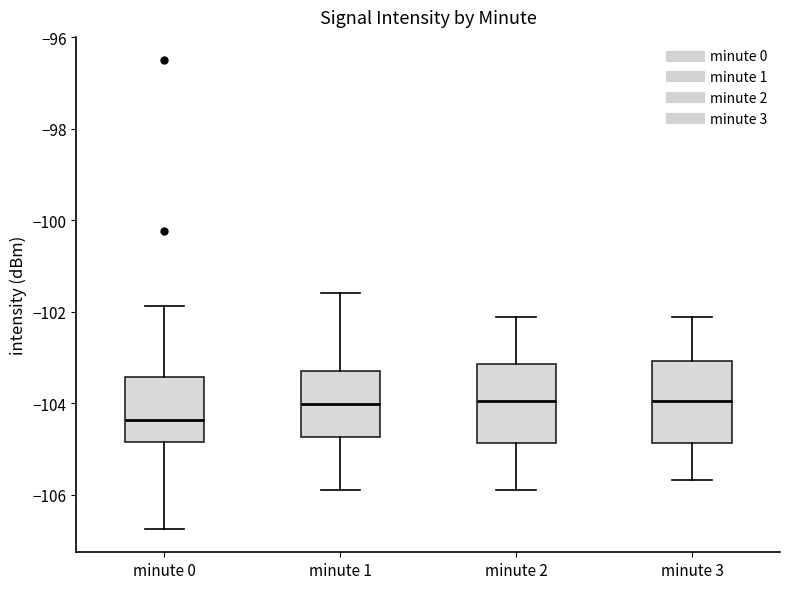

Which box has the lowest median line?

minute 0